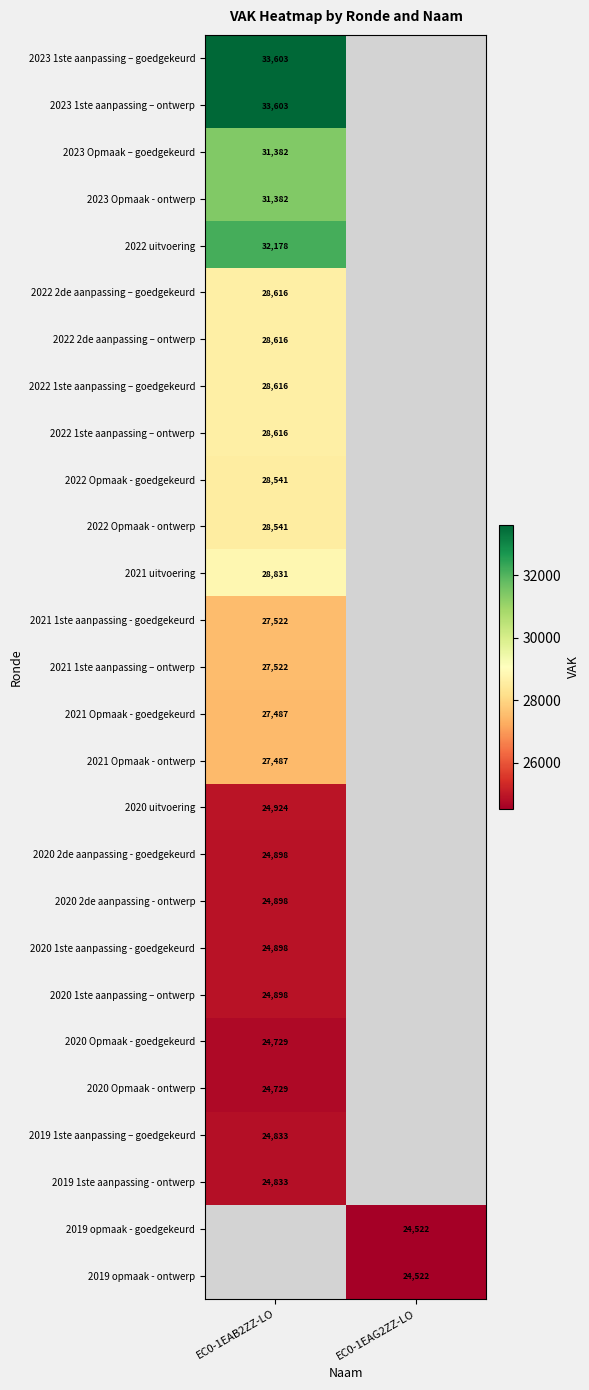

Which has a higher value, EC0-1EAG2ZZ-LO or EC0-1EAB2ZZ-LO?

EC0-1EAB2ZZ-LO